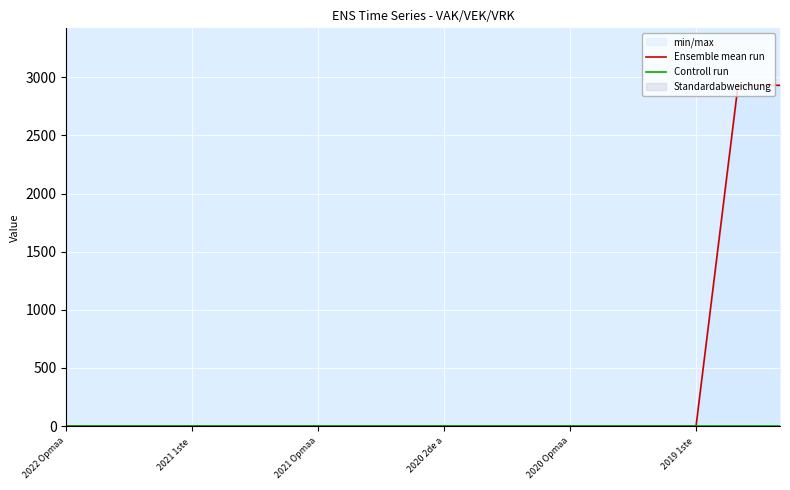

True or false: Controll run has more than 2 interior local peaks.

False